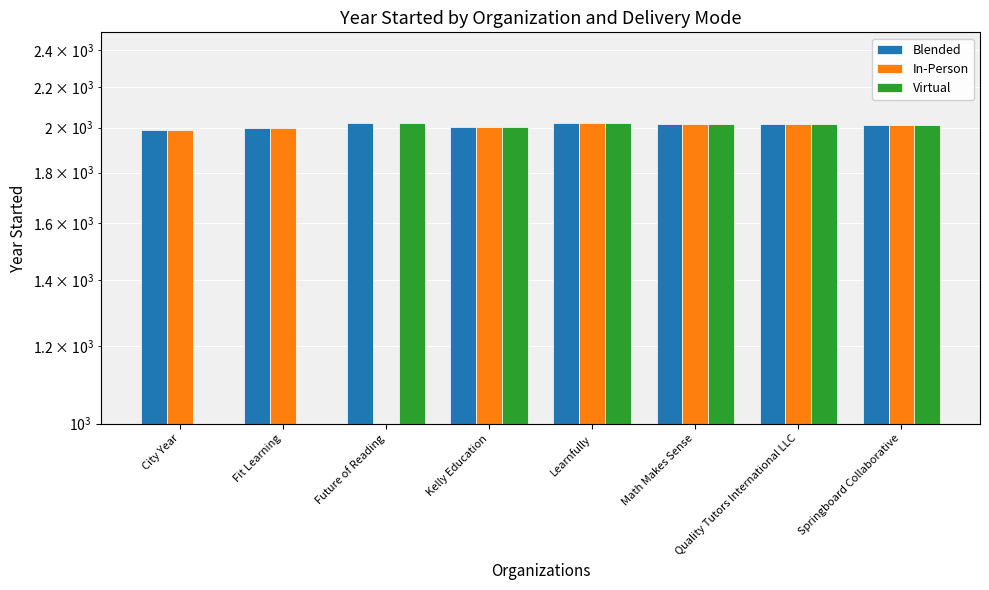

What position from the left is City Year?

1